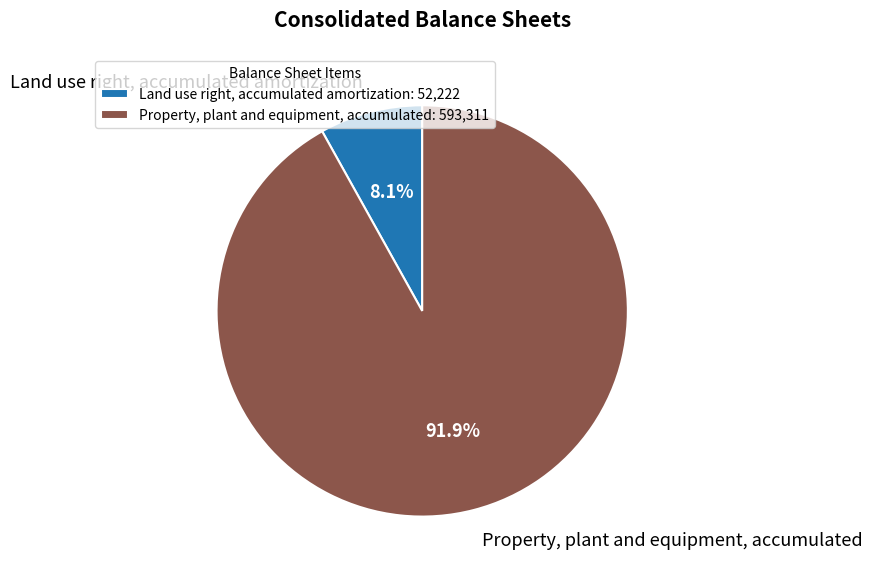

Rank the categories by value from lowest to highest.

Land use right, accumulated amortization, Property, plant and equipment, accumulated